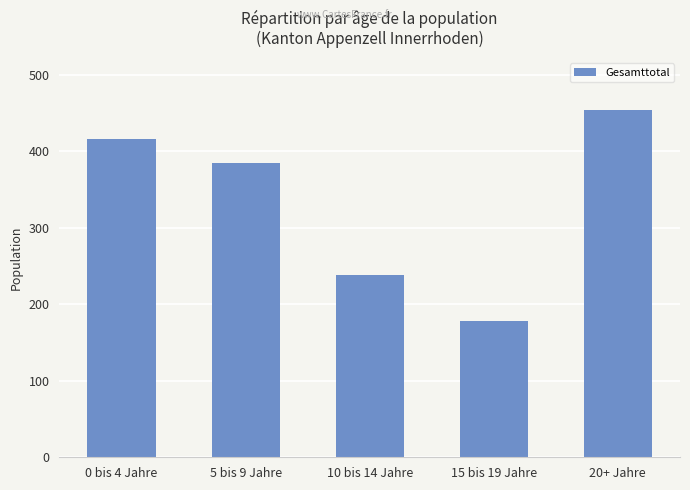

Reading left to right, transcribe all the data shown in this chart.

0 bis 4 Jahre=416	5 bis 9 Jahre=385	10 bis 14 Jahre=238	15 bis 19 Jahre=178	20+ Jahre=454